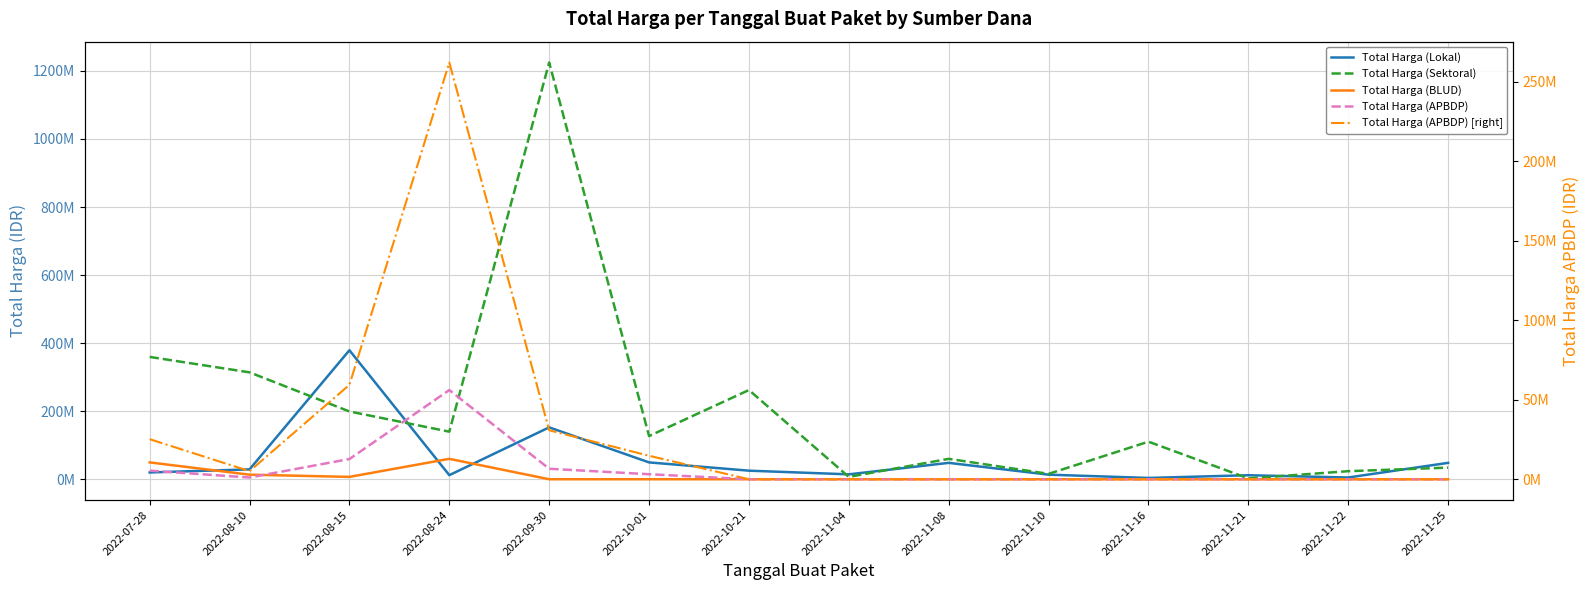

Reading right to left, transcribe all the data shown in this chart.

Total Harga (Lokal): 48140000	5093000	11800000	3825000	13442000	48140000	14400000	25200000	49478000	152477000	12000000	379075000	29000000	19950000
Total Harga (Sektoral): 34132505	23680800	2395750	110389990	15787200	59935000	6936000	262118150	127000000	1224682000	139800000	199200000	314121780	359500000
Total Harga (BLUD): 0	0	0	0	0	0	0	0	0	0	59935000	6936000	13442000	49478000
Total Harga (APBDP): 0	0	0	0	0	0	0	0	14750000	30800000	262118150	59375000	5093000	25200000
Total Harga (APBDP) [right]: 0	0	0	0	0	0	0	0	14750000	30800000	262118150	59375000	5093000	25200000